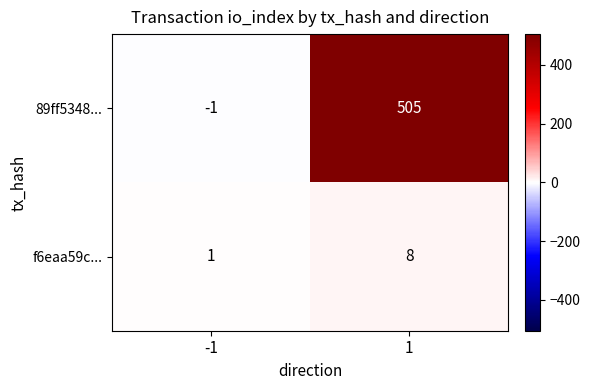

What is the sum of all f6eaa59c... values?

9